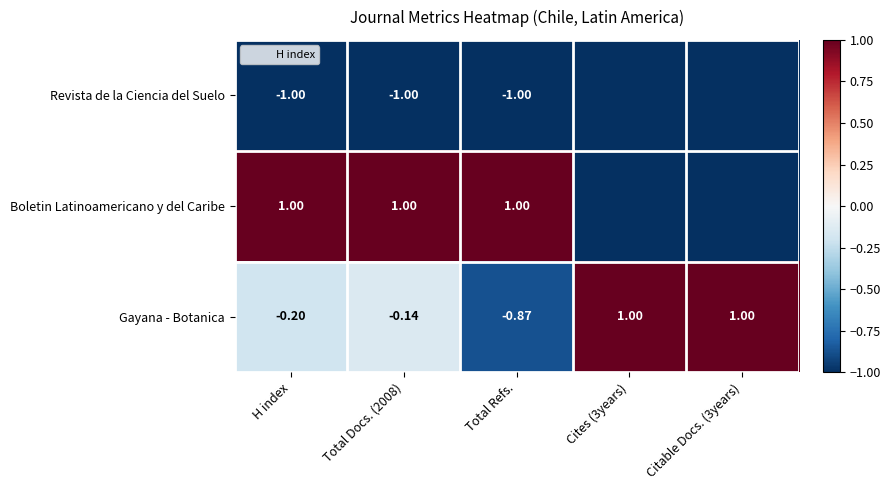

Is the value of Boletin Latinoamericano y del Caribe at Total Refs. greater than the value of Gayana - Botanica at Total Docs. (2008)?

Yes